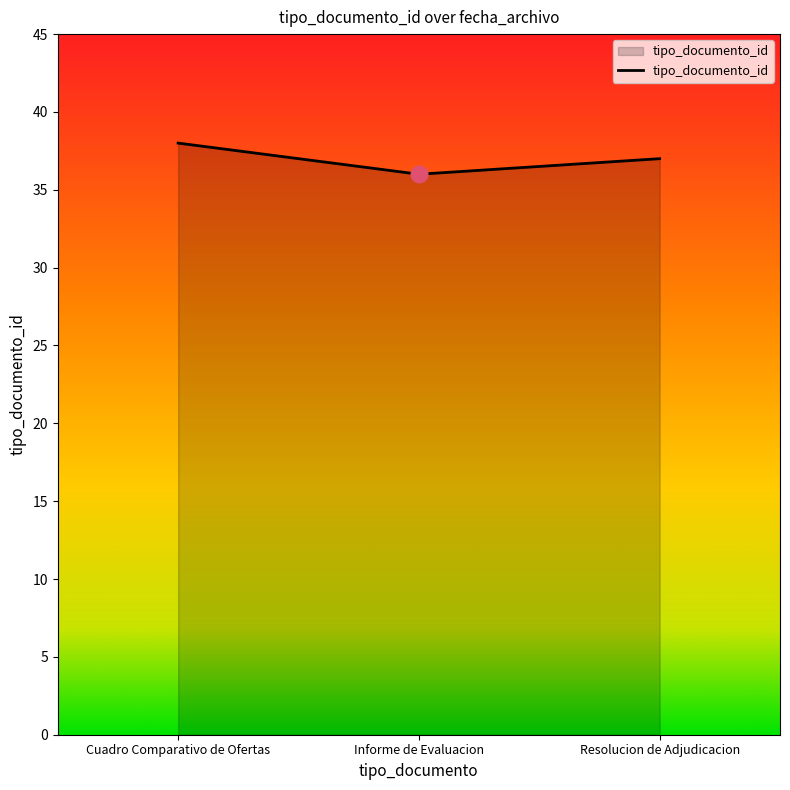

True or false: the data shows 36 at Informe de Evaluacion.

True